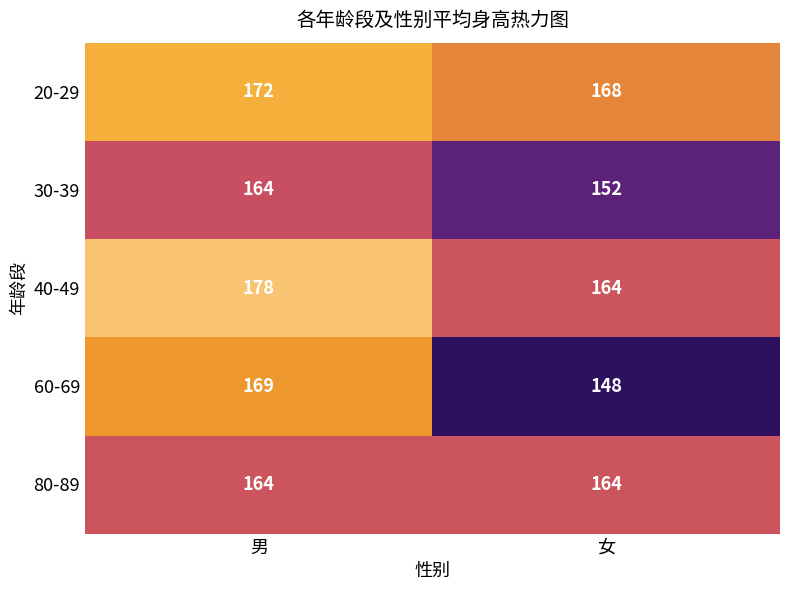

The value of 40-49 at 女 is 164. True or false?

True